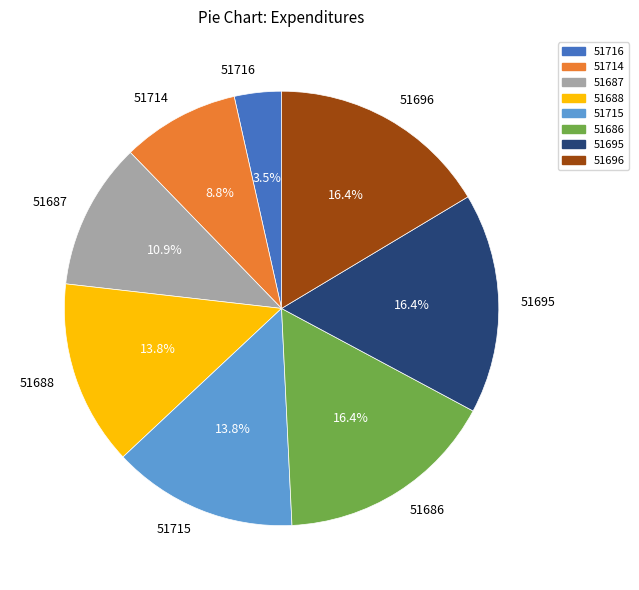

Approximately how many times larger is the value at 51715 compared to 51716?

3.9